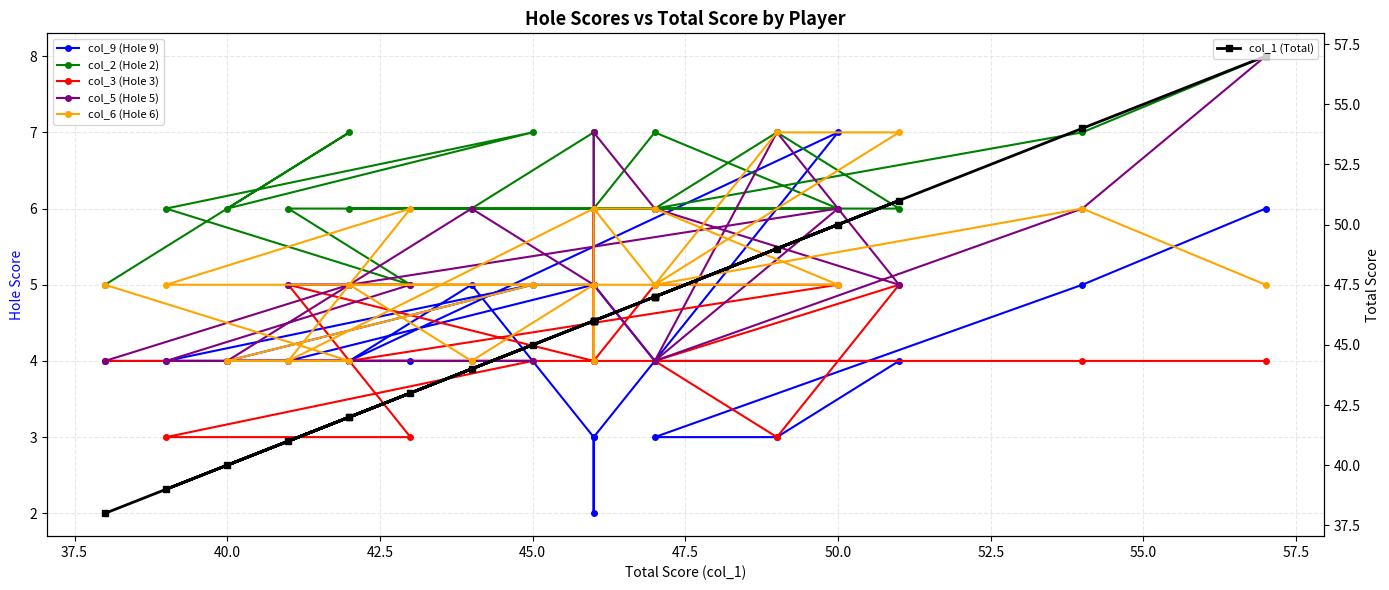

True or false: col_9 (Hole 9) and col_1 (Total) cross at least once.

False